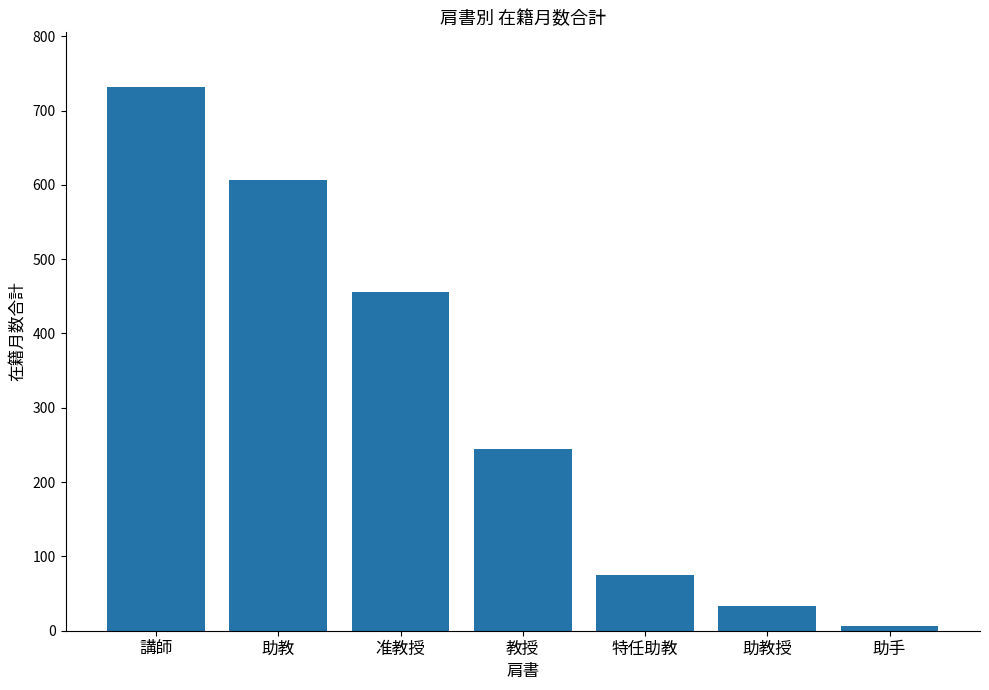

How many categories are shown in the chart?

7